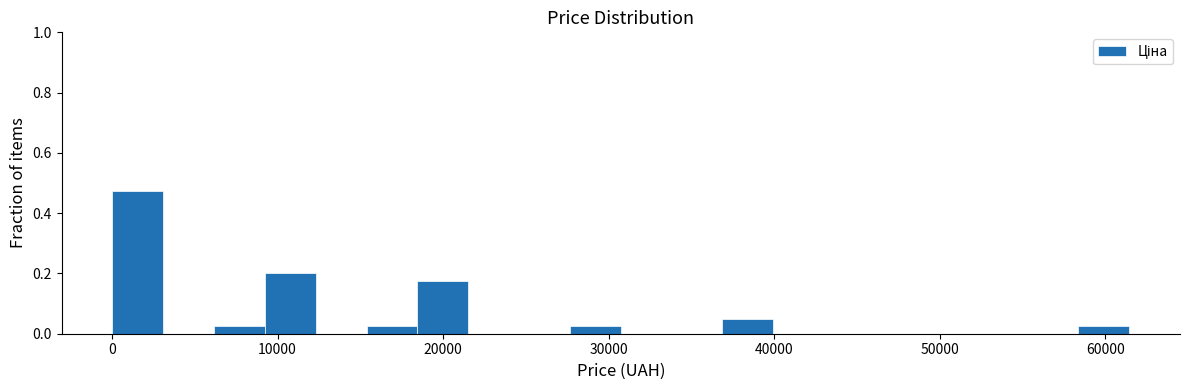

Around what value on the x-axis is the tallest bar? Give the approximate position of its centre, as read against the axis.

2000